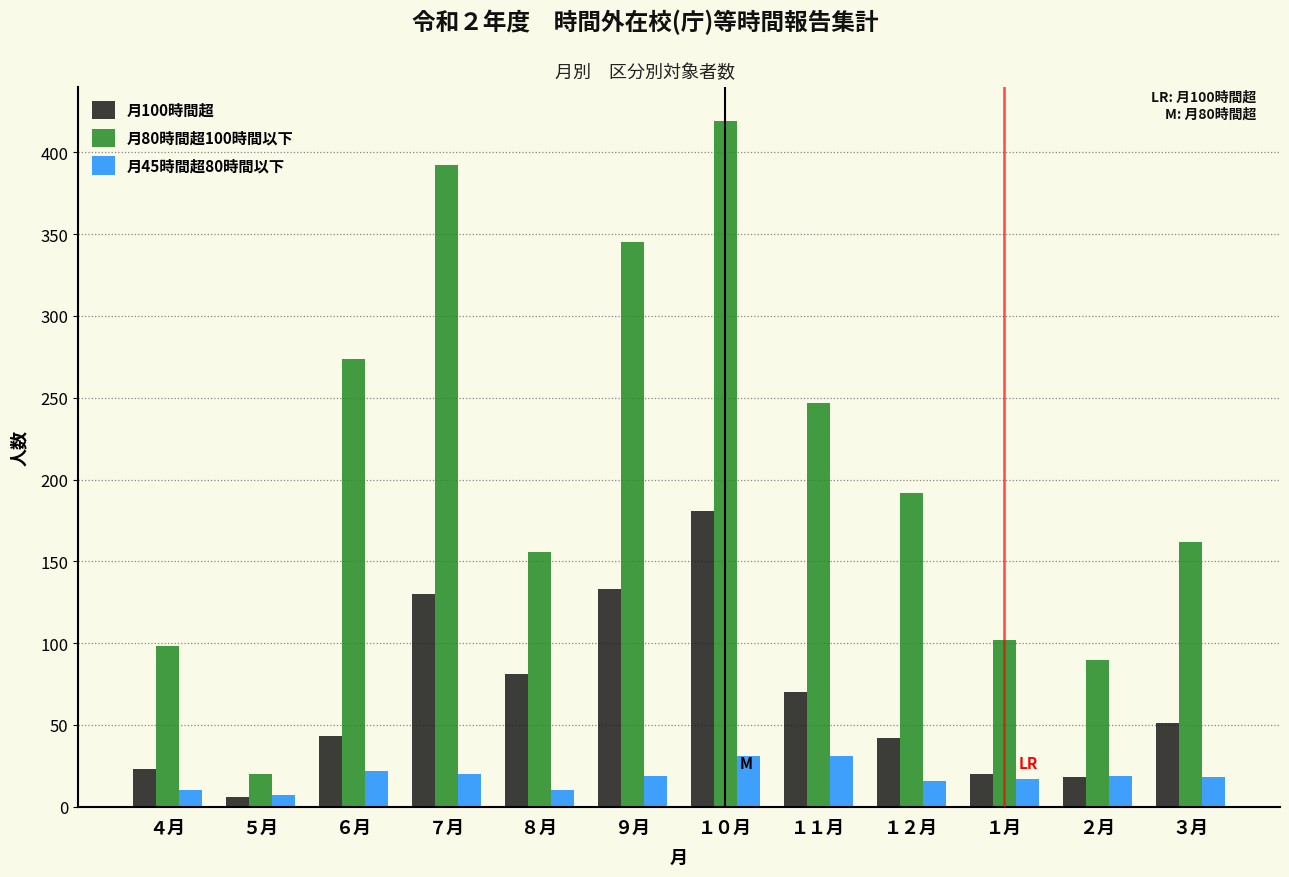

Which category has the highest value across all series?

１０月